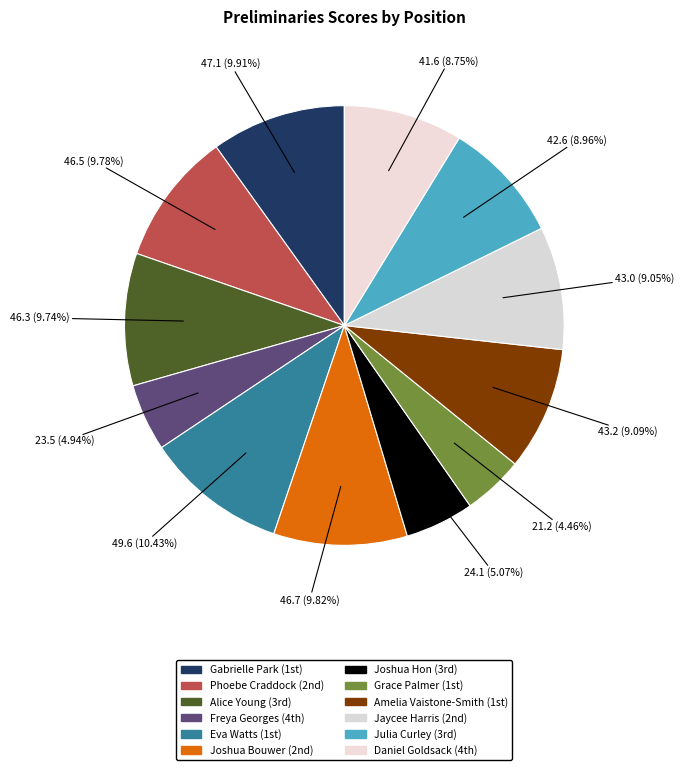

Count the number of slices in the pie.

12